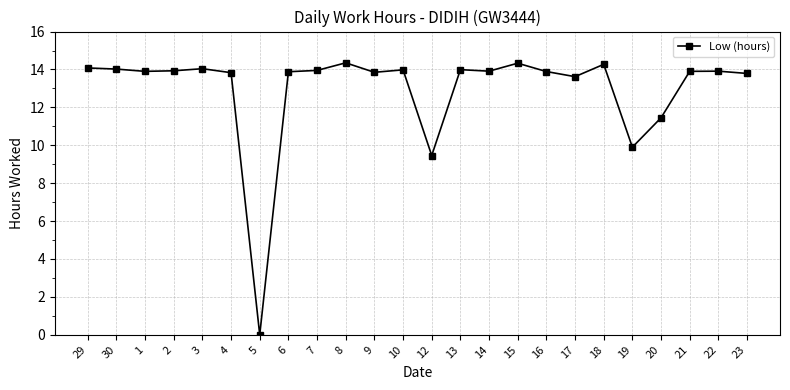

What is the label of the 5th point from the right?

19